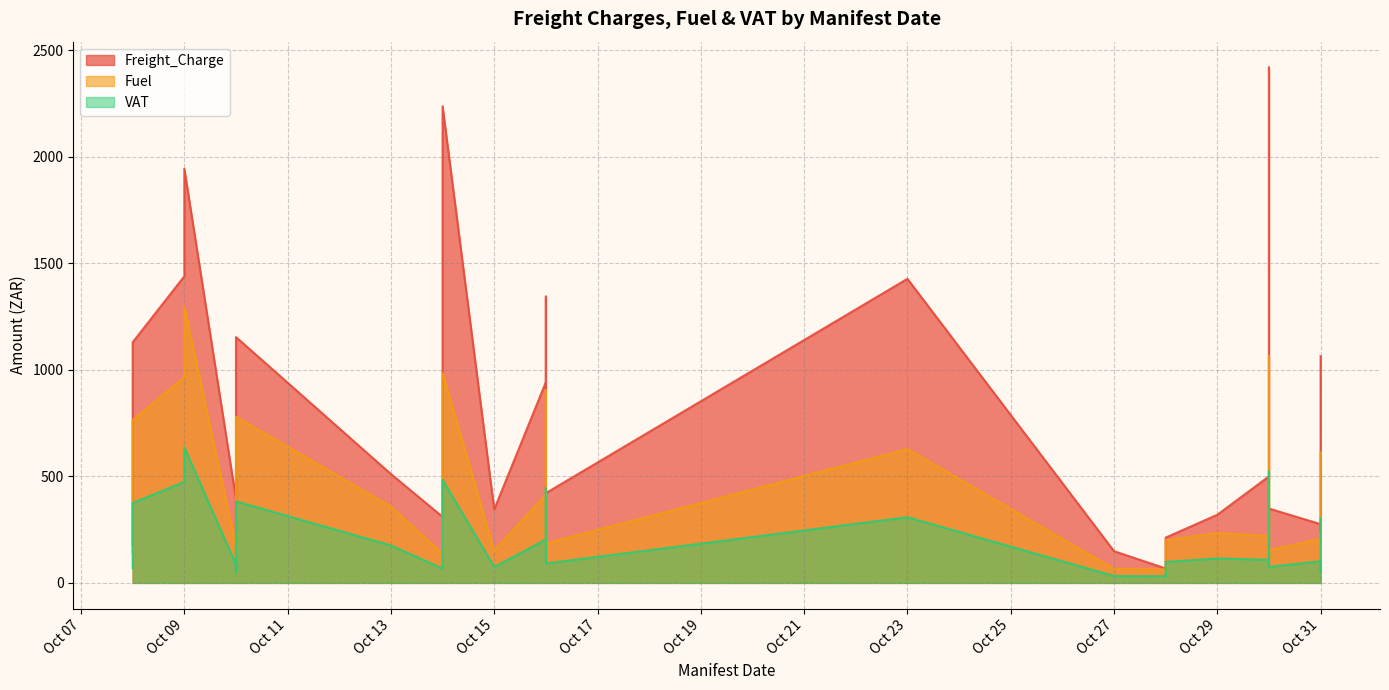

What are all the series names shown in the legend?

Freight_Charge, Fuel, VAT